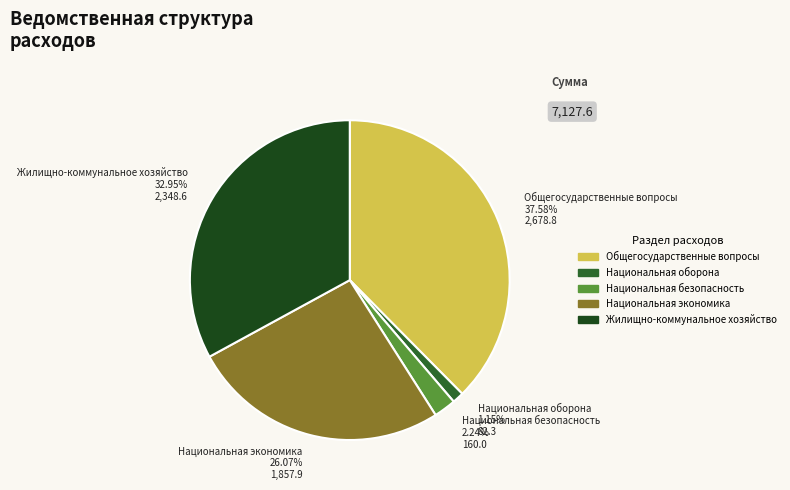

Count the number of slices in the pie.

5